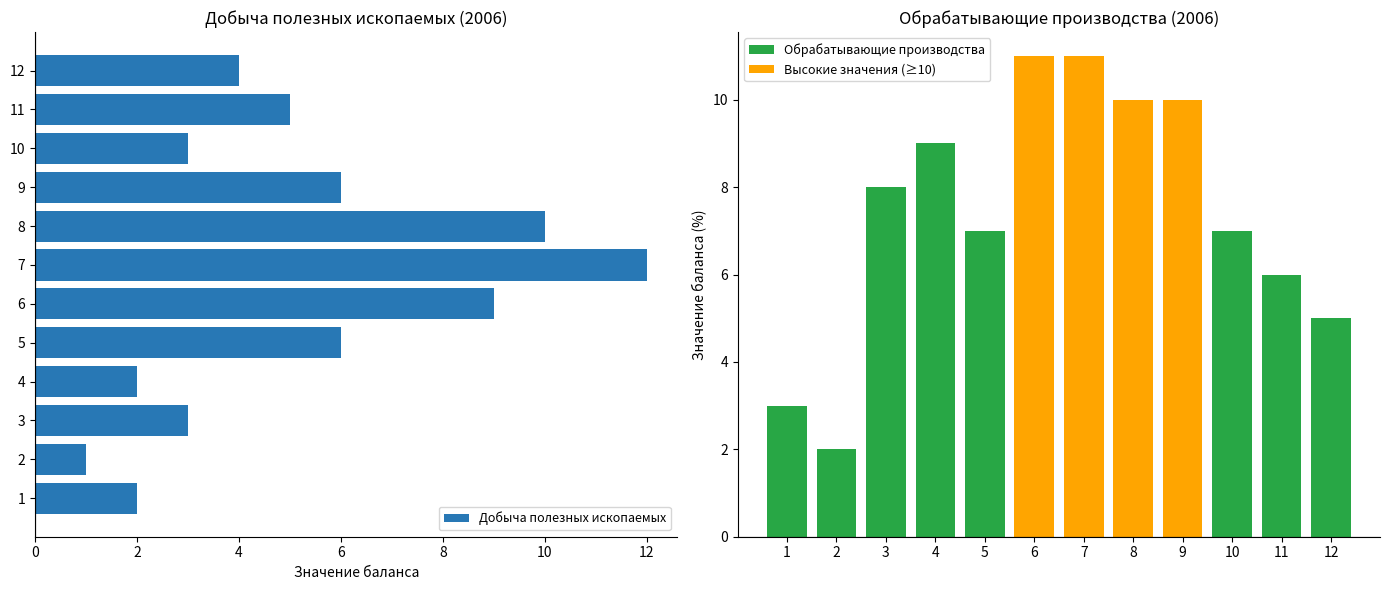

Which series has the largest total across all categories?

Обрабатывающие производства